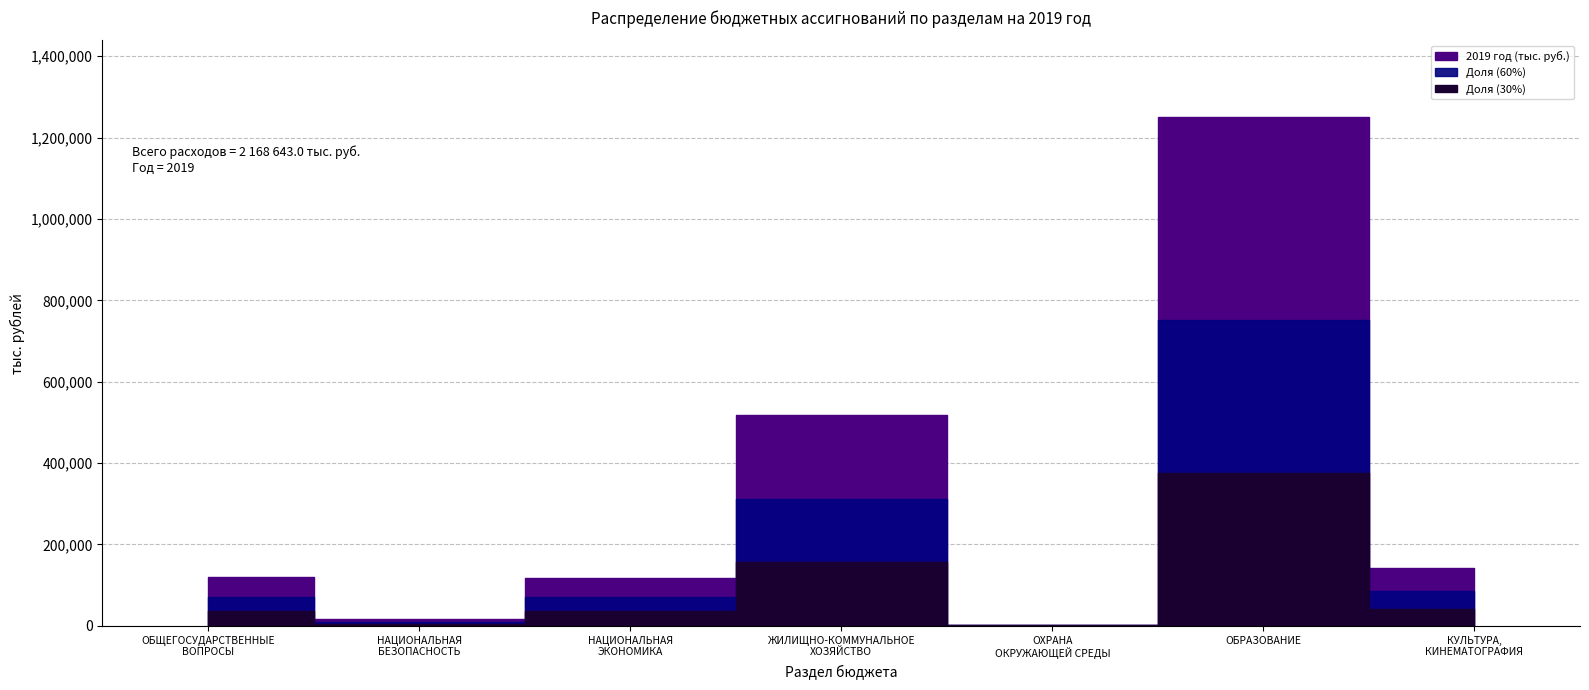

List the labels in order of value, largest first.

ОБРАЗОВАНИЕ, ЖИЛИЩНО-КОММУНАЛЬНОЕ
ХОЗЯЙСТВО, КУЛЬТУРА,
КИНЕМАТОГРАФИЯ, ОБЩЕГОСУДАРСТВЕННЫЕ
ВОПРОСЫ, НАЦИОНАЛЬНАЯ
ЭКОНОМИКА, НАЦИОНАЛЬНАЯ
БЕЗОПАСНОСТЬ, ОХРАНА
ОКРУЖАЮЩЕЙ СРЕДЫ